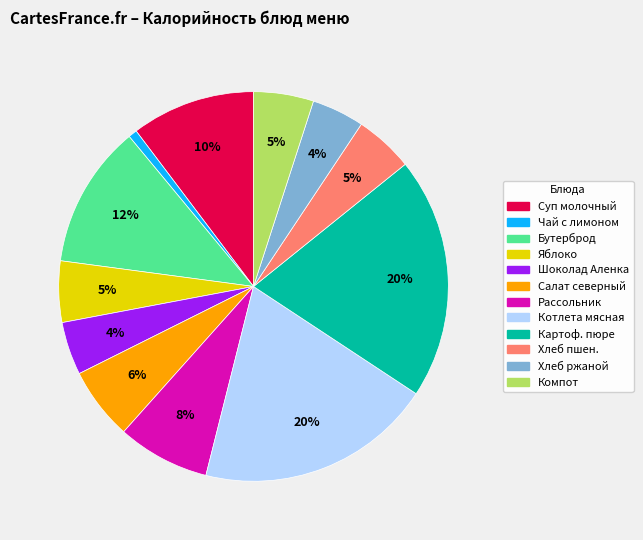

To the nearest percent, what is the difference between the largest and smallest slice percentages?

19%